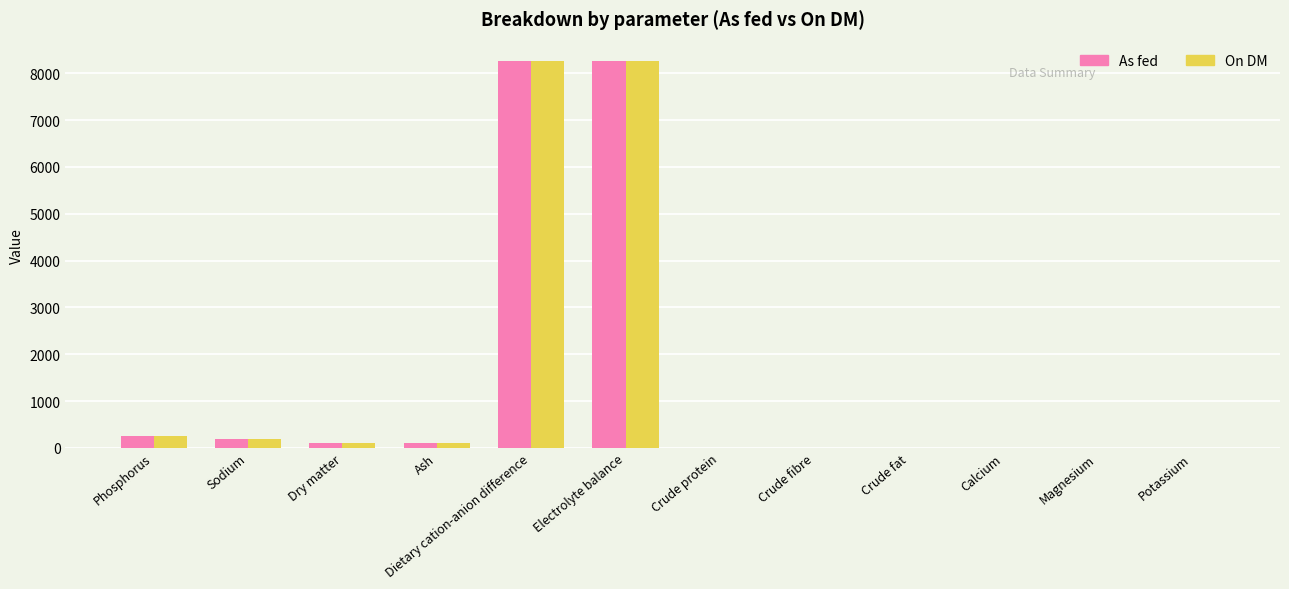

What are all the series names shown in the legend?

As fed, On DM